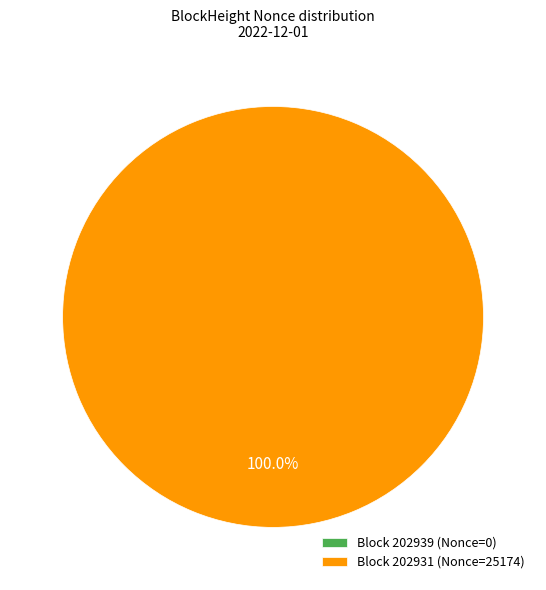

Rank the categories by value from highest to lowest.

202931, 202939